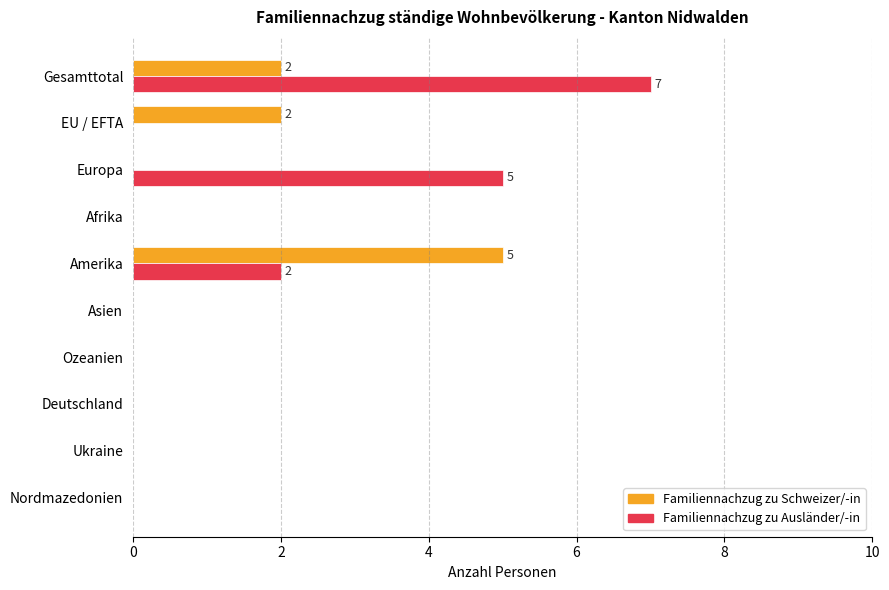

What are all the series names shown in the legend?

Familiennachzug zu Schweizer/-in, Familiennachzug zu Ausländer/-in